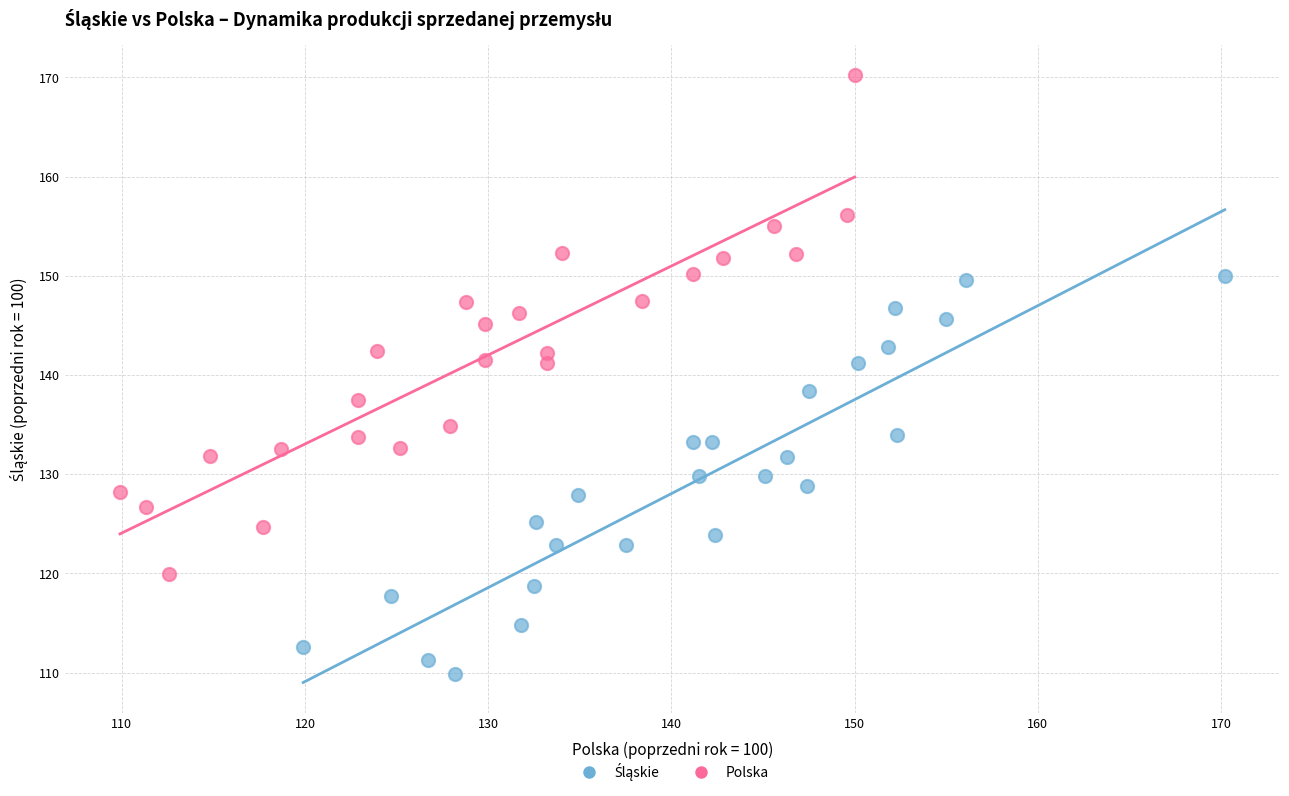

Which series has the widest spread of Y values?

Polska